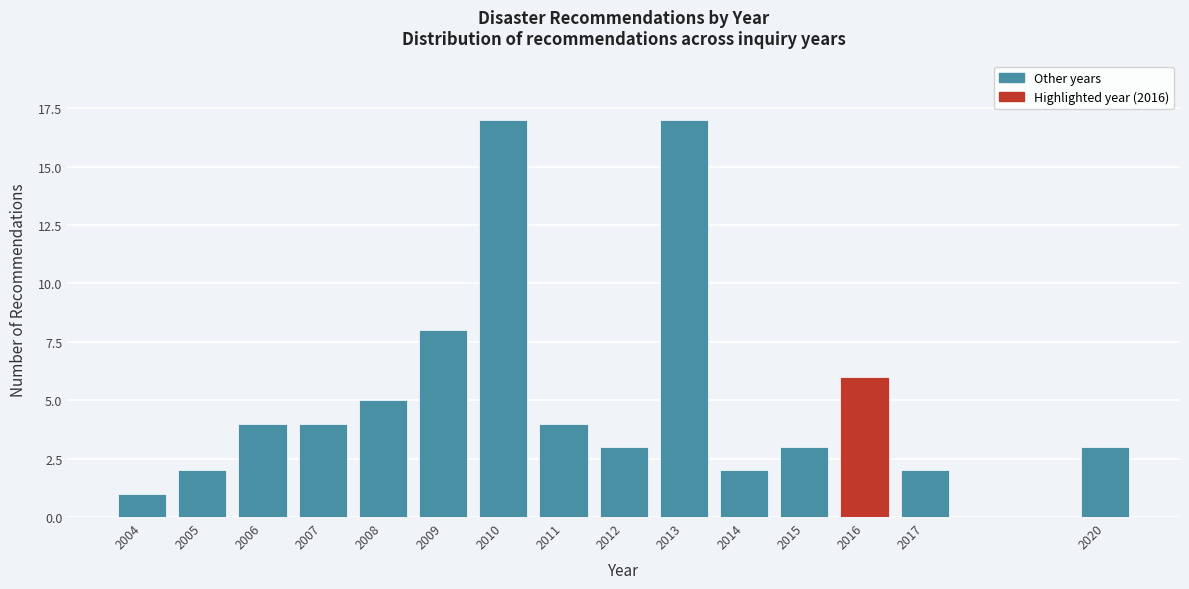

Reading left to right, extract all data points from this chart.

2004=1	2005=2	2006=4	2007=4	2008=5	2009=8	2010=17	2011=4	2012=3	2013=17	2014=2	2015=3	2016=6	2017=2	2020=3